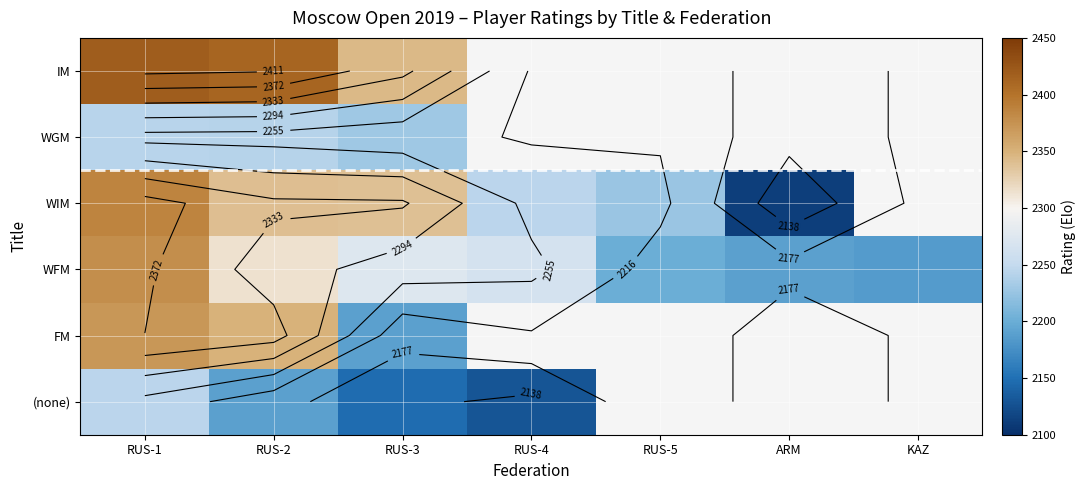

What is the highest value of the WFM series?

2378.0